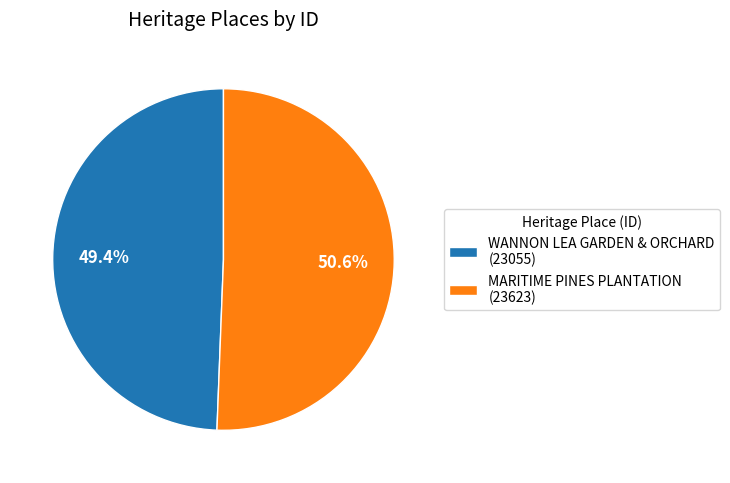

What is the ratio of the value at MARITIME PINES PLANTATION to the value at WANNON LEA GARDEN & ORCHARD?

1.0